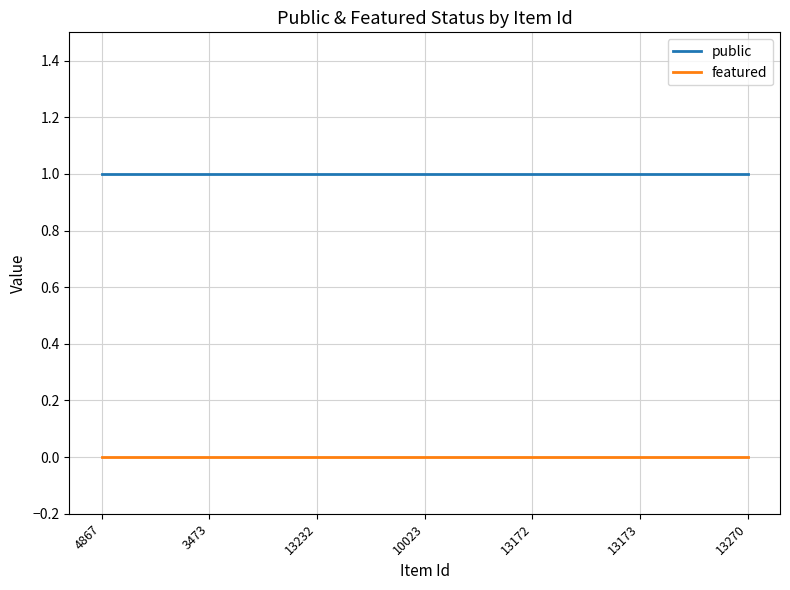

True or false: public and featured intersect in this chart.

False